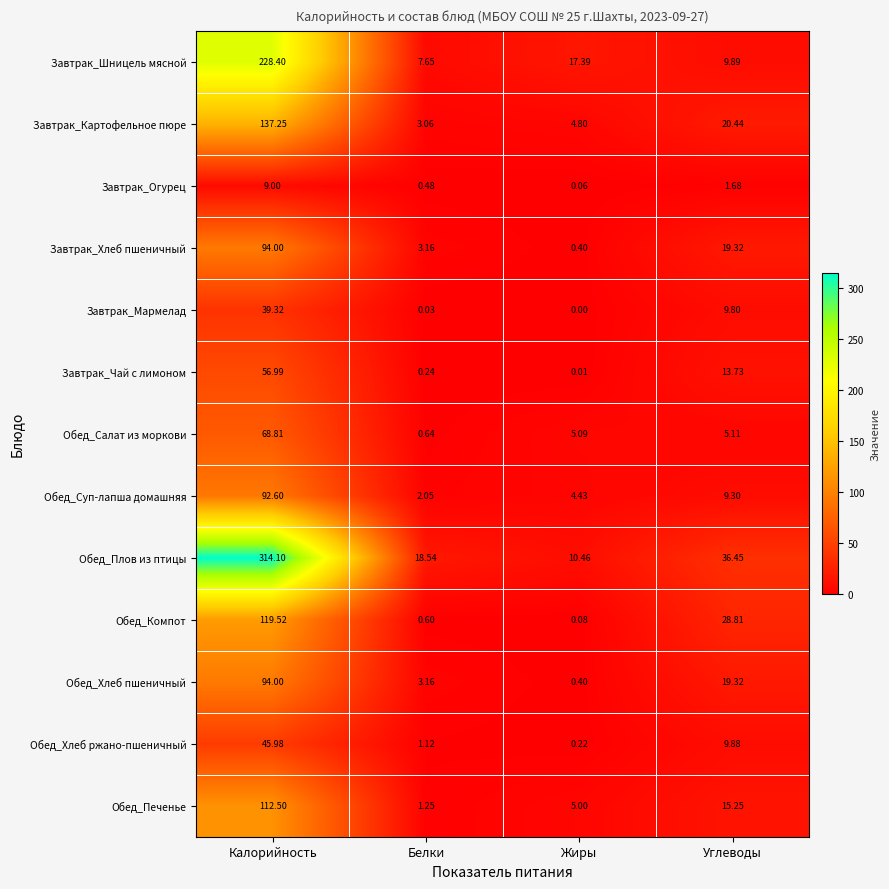

Which series has the largest total across all categories?

Обед_Плов из птицы